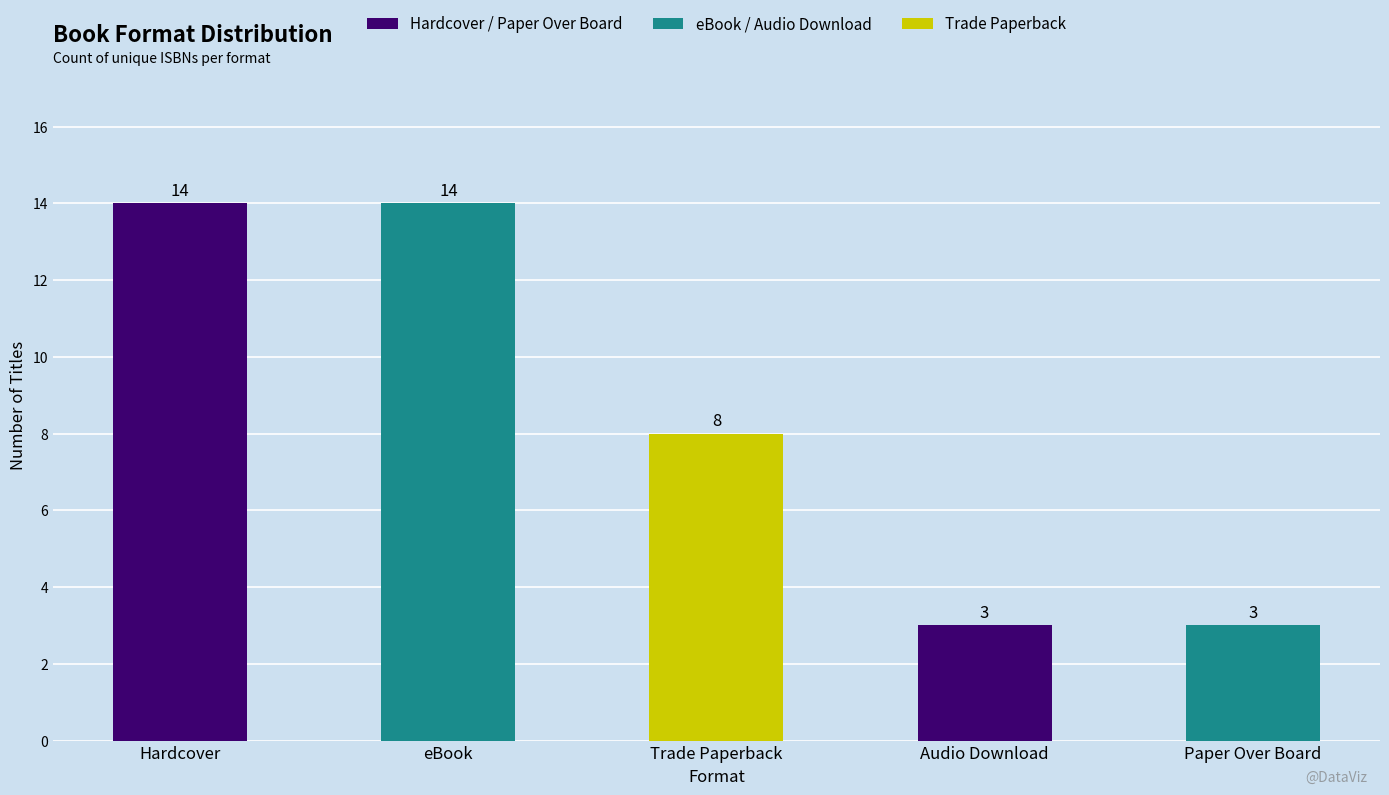

The chart shows a value of 14 at eBook. True or false?

True